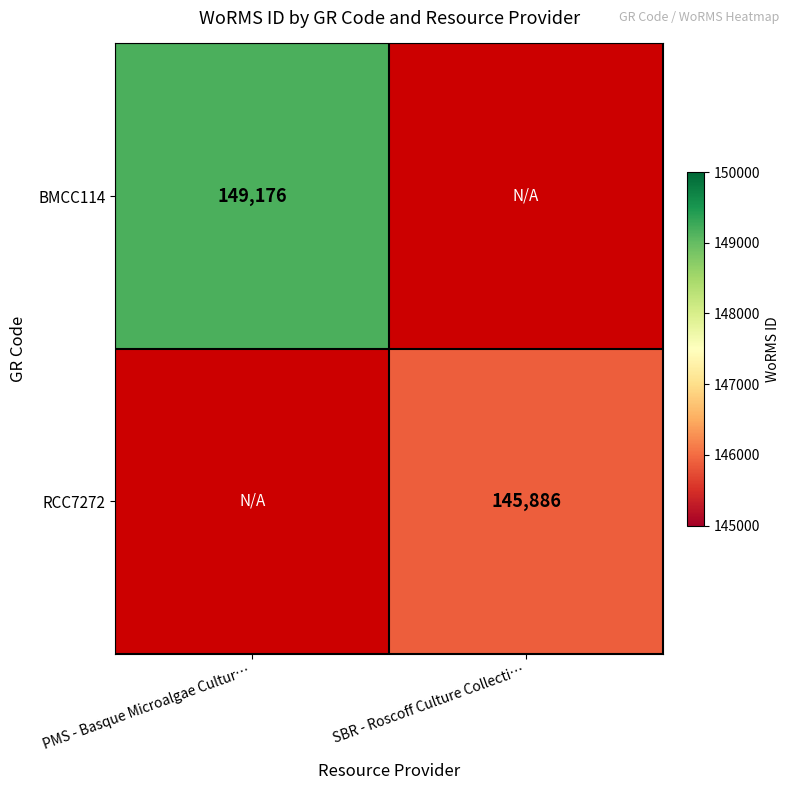

The value of RCC7272 at SBR - Roscoff Culture Collecti… is 145886. True or false?

True